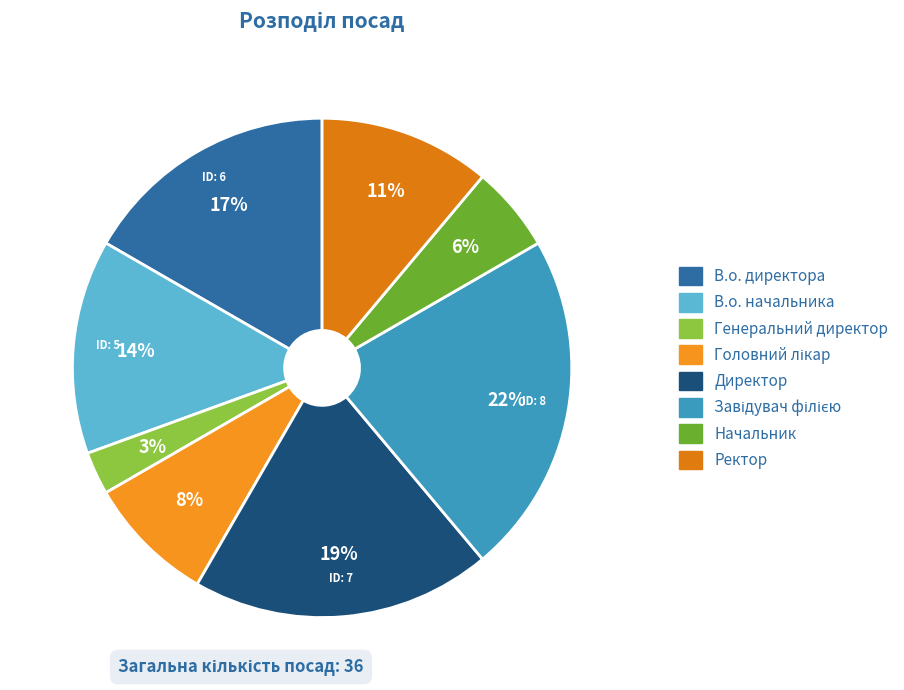

The Головний лікар slice represents 13% of the pie. True or false?

False